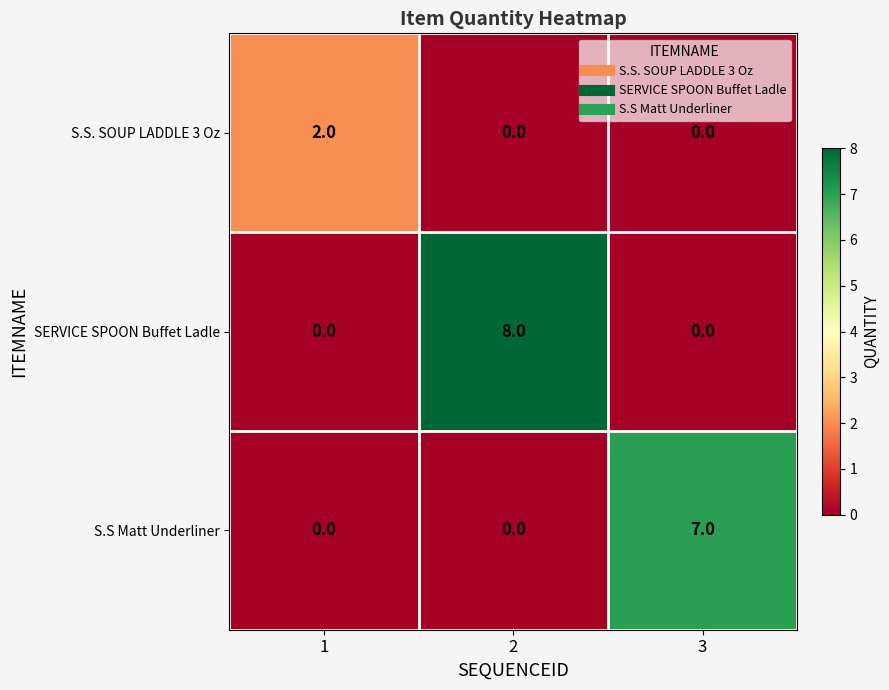

What is the total value across all series at 2?

8